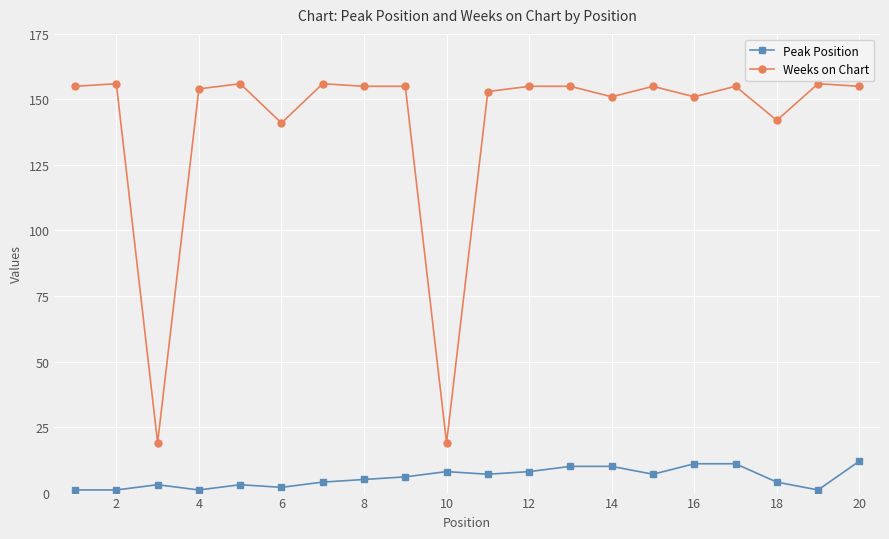

What is the sum of all Weeks on Chart values?

2794